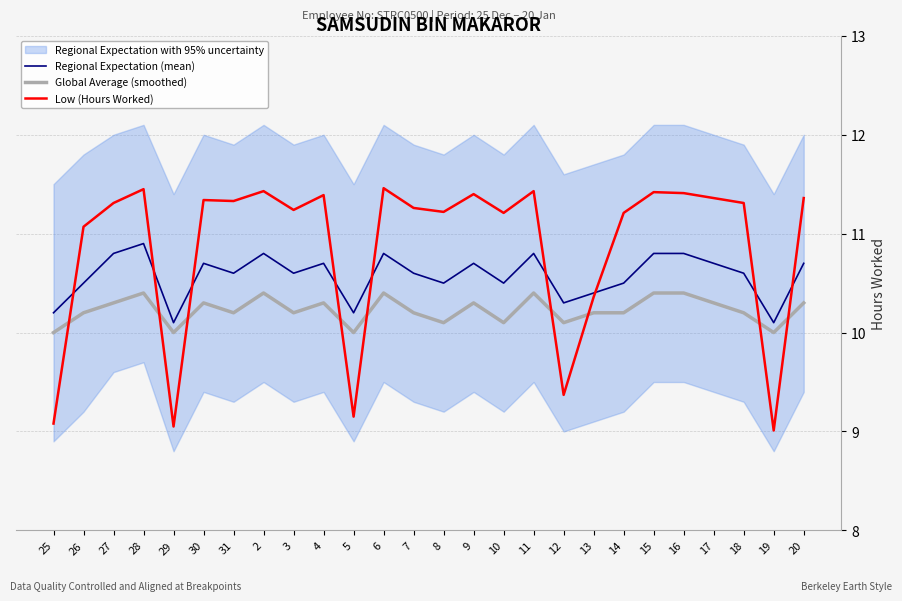

At which label does Regional Expectation (mean) reach its minimum?

29